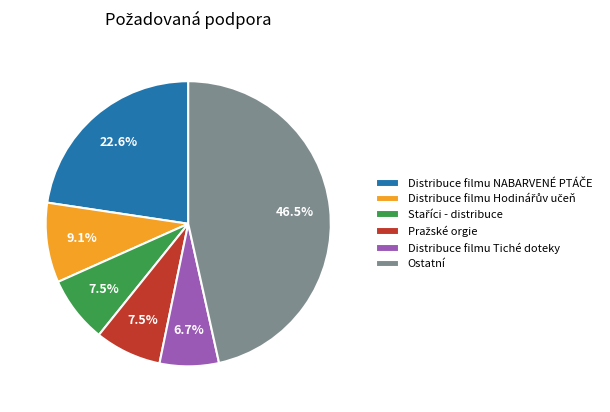

Does any single category account for the majority?

No